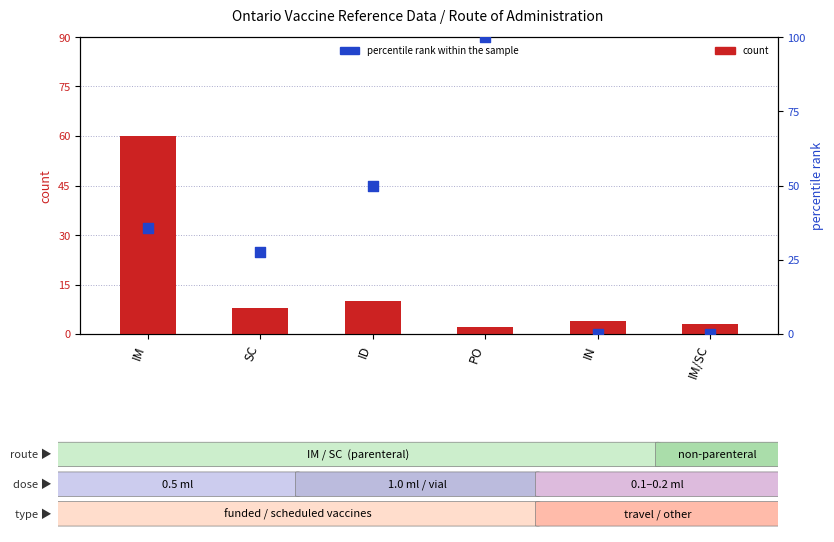

What are all the series names shown in the legend?

count, percentile rank within the sample